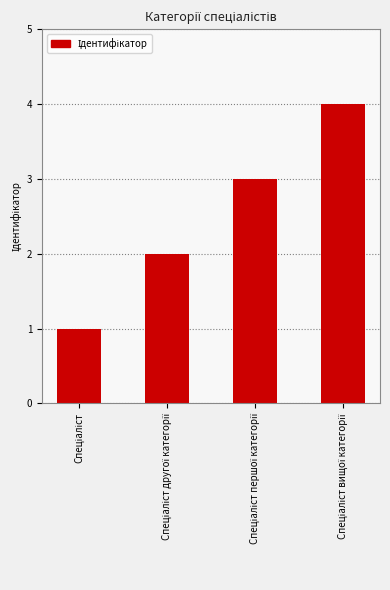

How many bars are there in total?

4